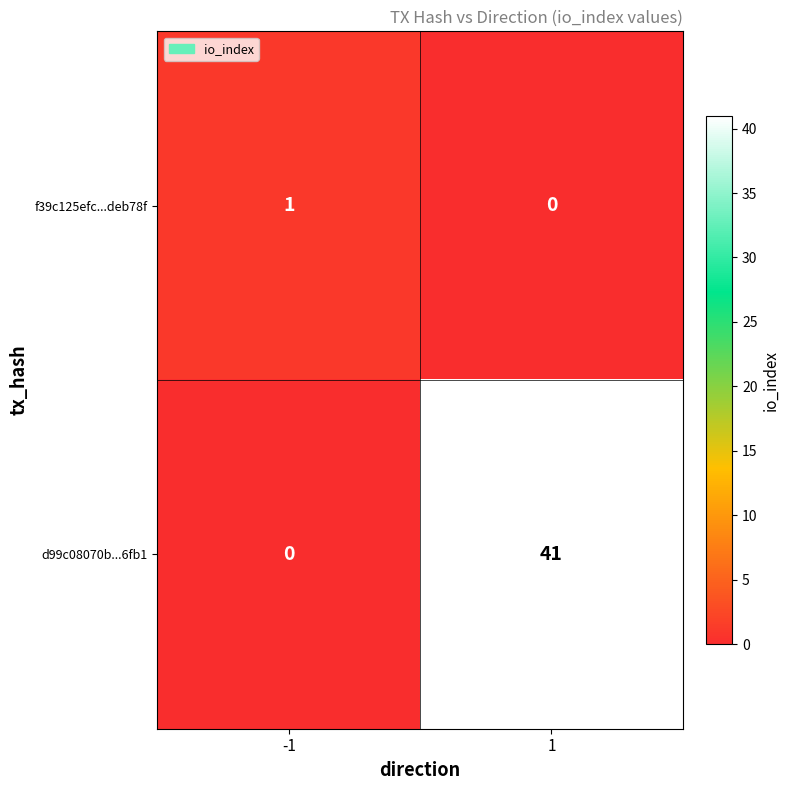

Between -1 and 1, which series saw the biggest shift?

d99c08070b...6fb1